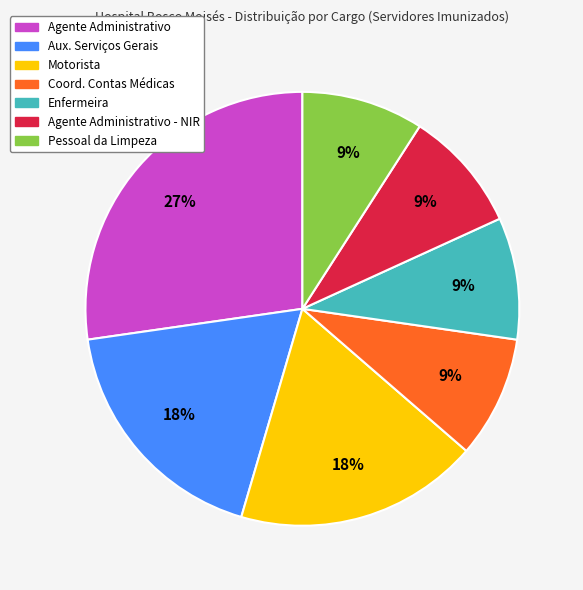

To the nearest percent, what is the difference between the largest and smallest slice percentages?

18%